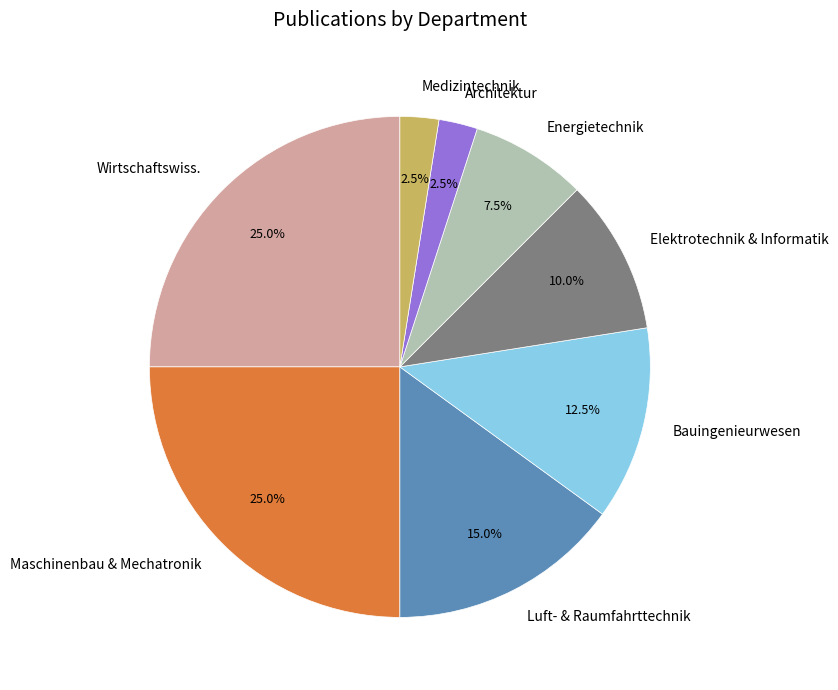

To the nearest percent, what is the average slice percentage?

12%